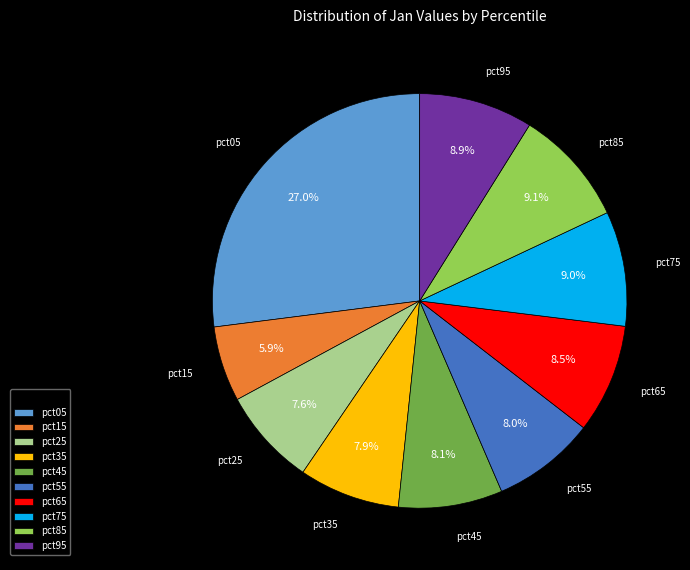

What is the total percentage of pct45 and pct75?

17.1%